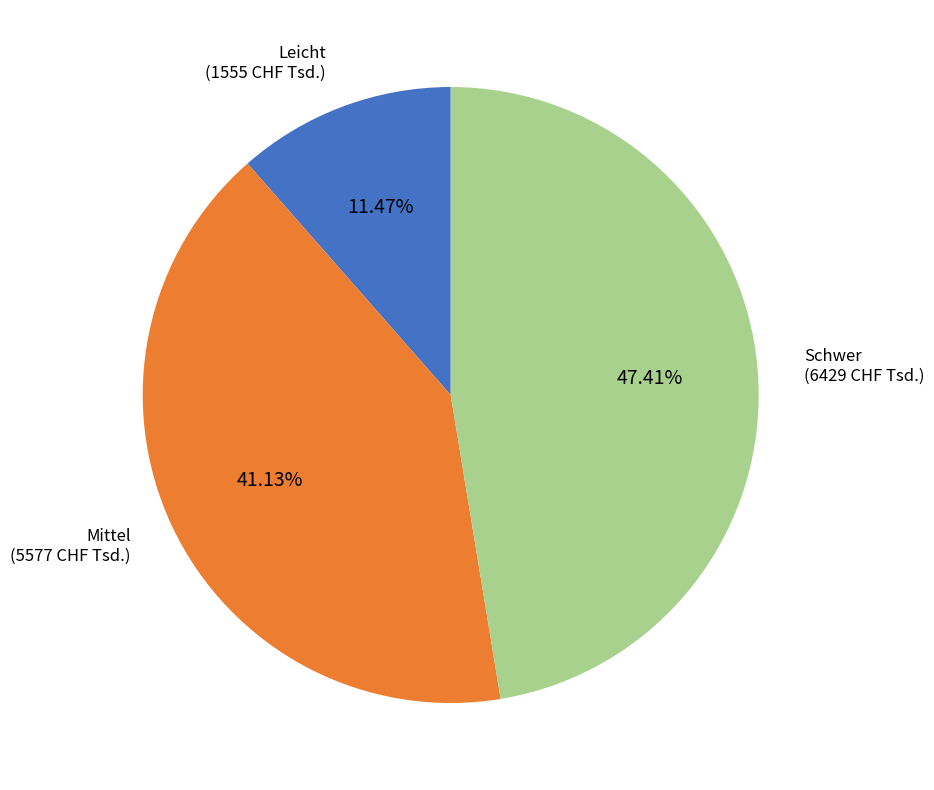

To the nearest percent, what is the difference between the largest and smallest slice percentages?

36%